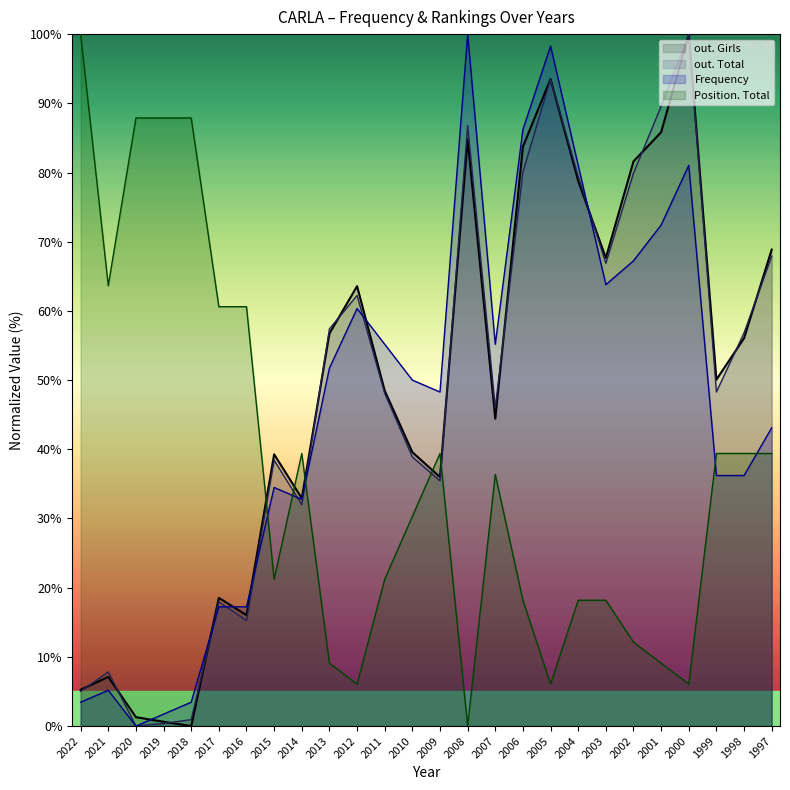

What is the value of the Position. Total point at the 16th from the left?

36.4